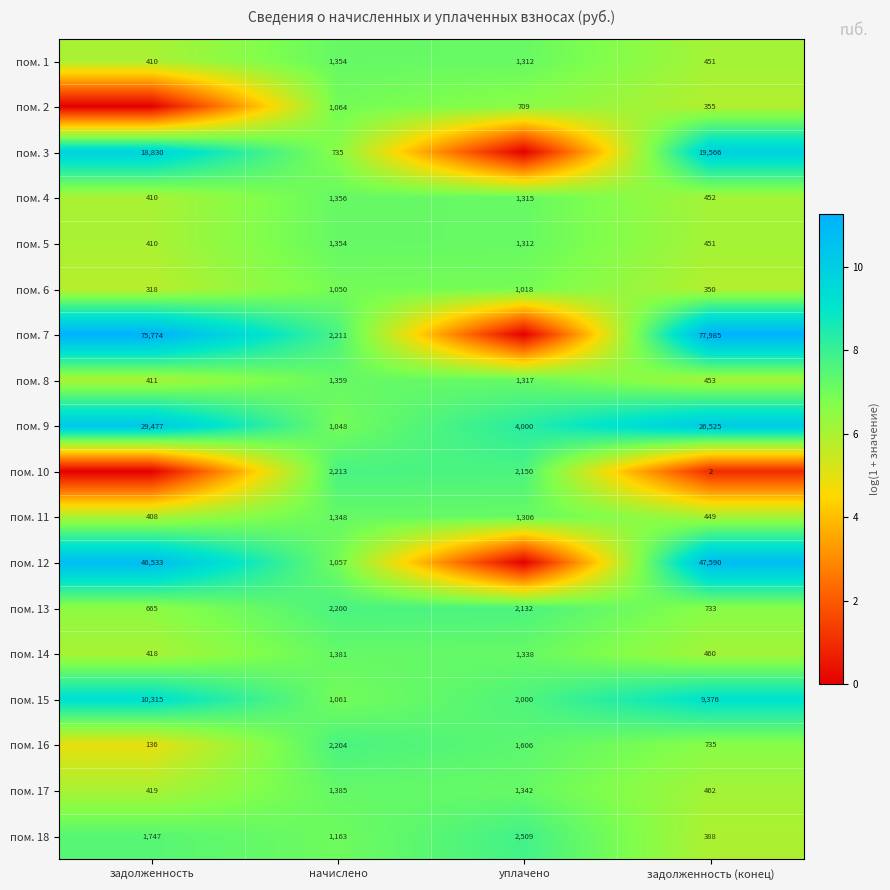

Between задолженность and уплачено, which is larger?

уплачено